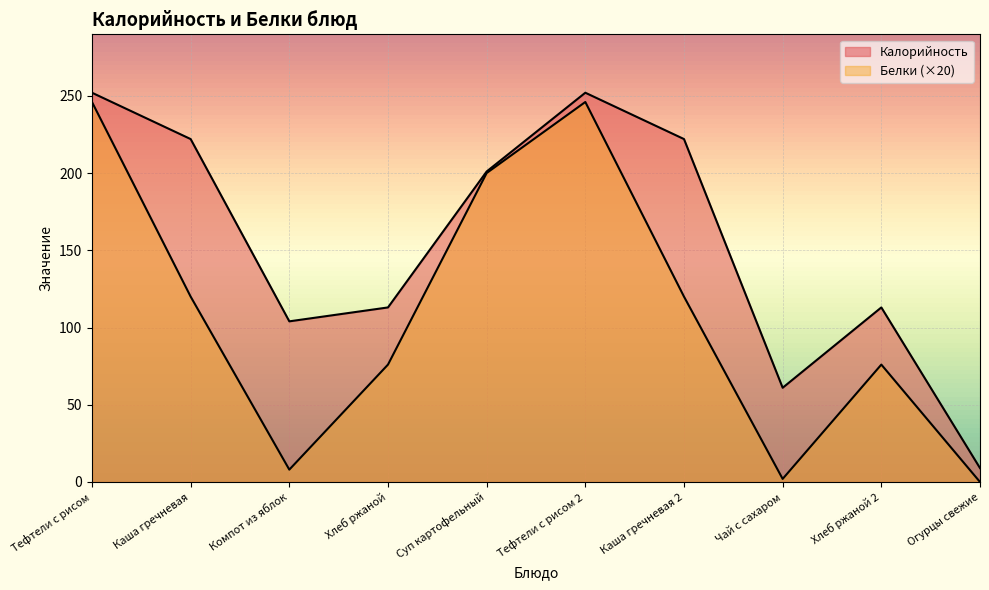

What is the spread (max minus min) of values at Каша гречневая 2?

102